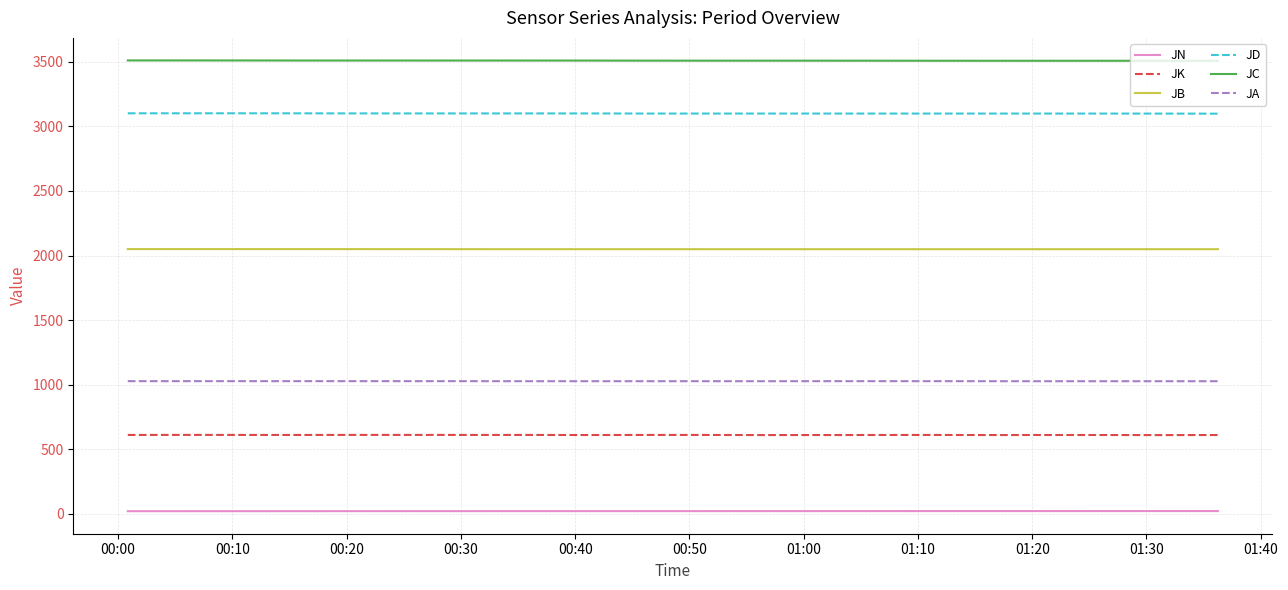

Which series has the largest total across all categories?

JC